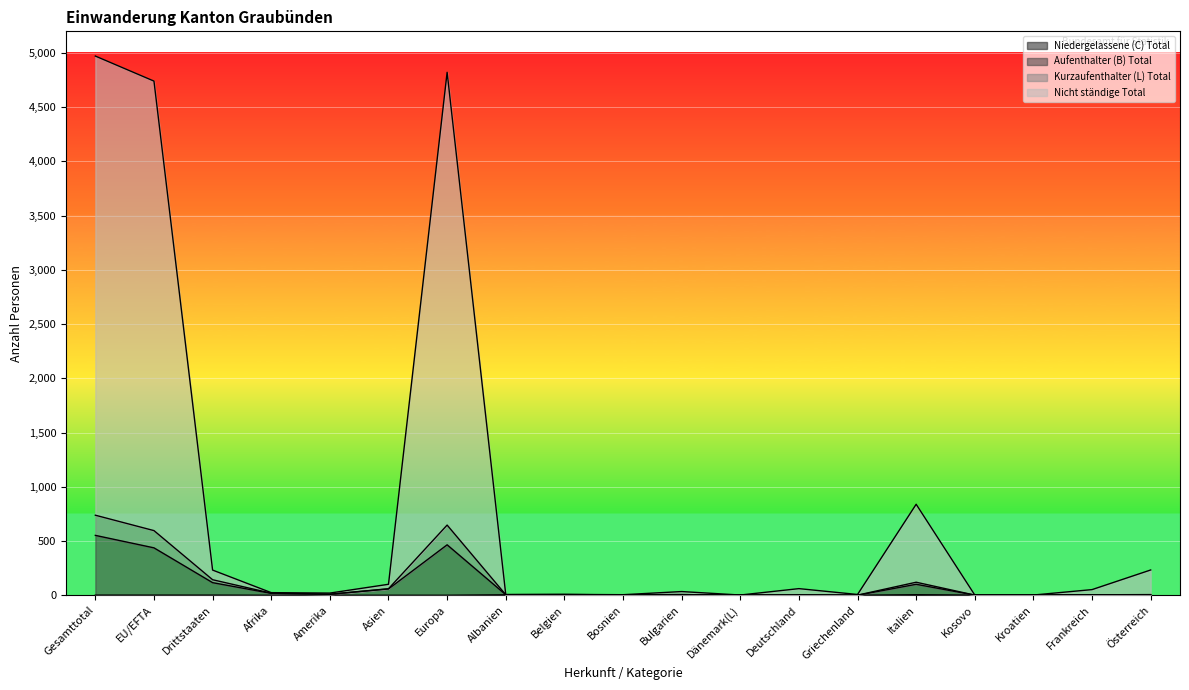

Does the chart display data point markers on the line(s)?

No